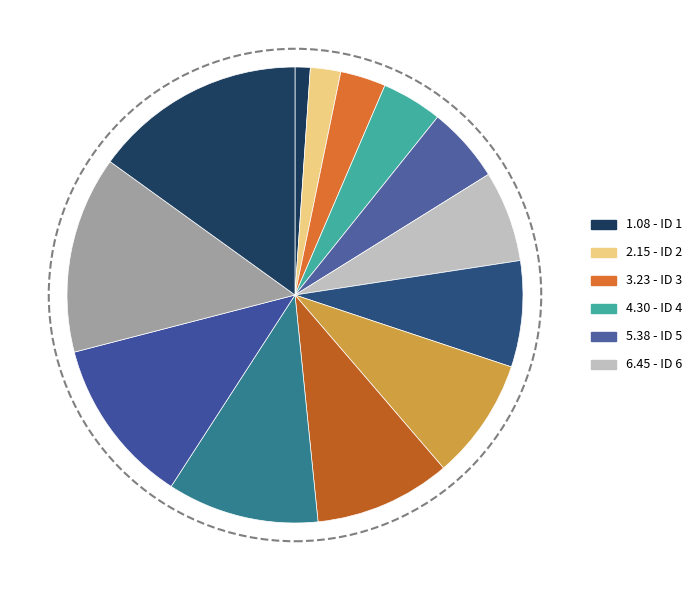

Count the number of slices in the pie.

13